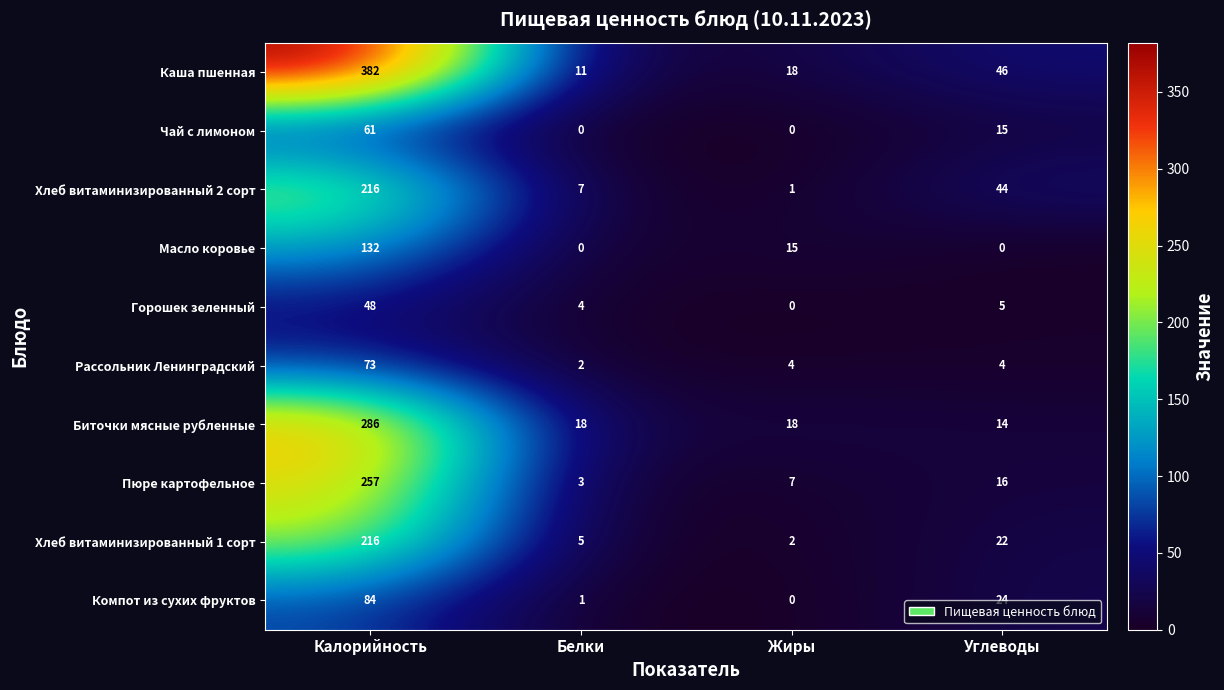

Which category has the highest value in the Масло коровье series?

Калорийность